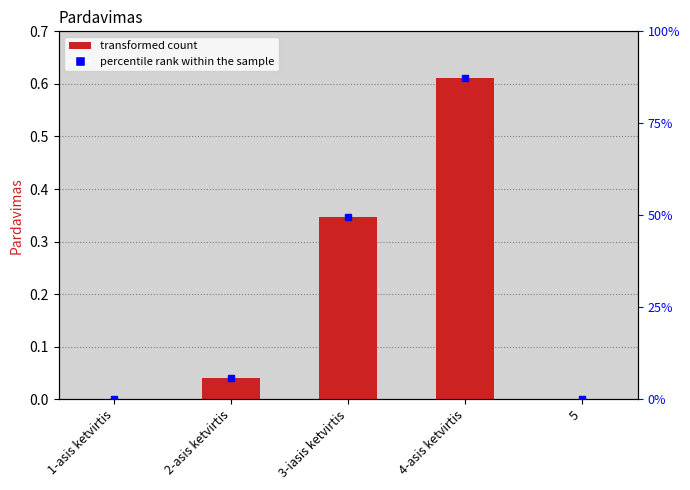

Rank the categories by value from highest to lowest.

4-asis ketvirtis, 3-iasis ketvirtis, 2-asis ketvirtis, 1-asis ketvirtis, 5